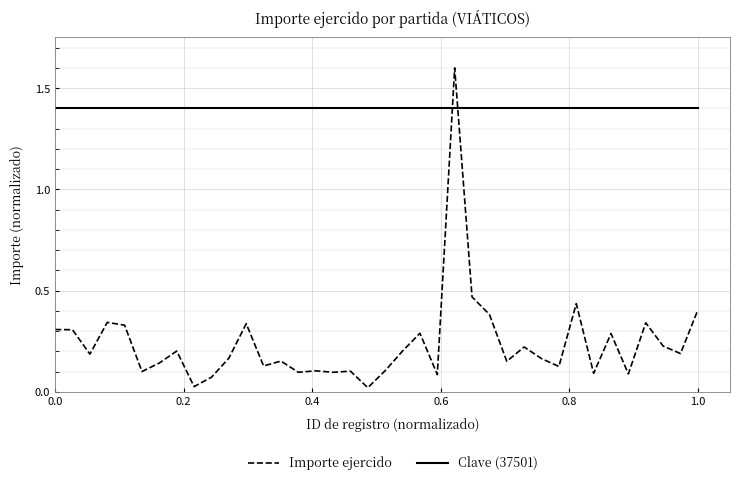

Which series has the largest range (max minus min)?

Importe ejercido